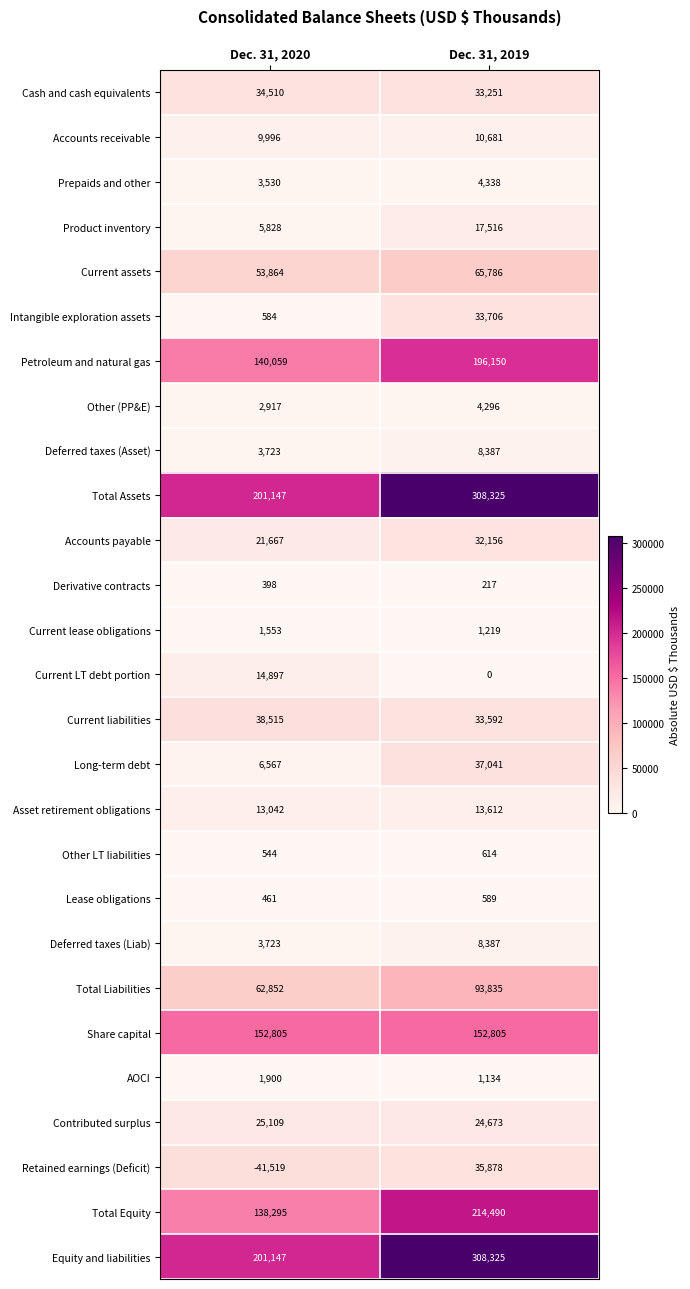

True or false: Lease obligations has a value of 461 at Dec. 31, 2020.

True